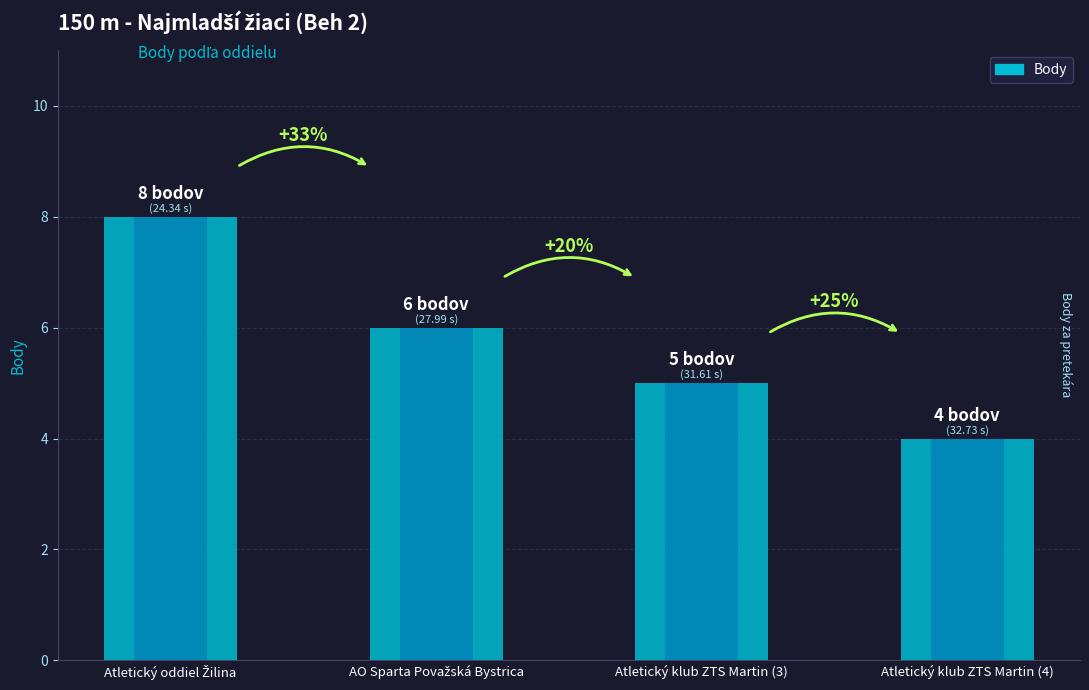

The chart shows a value of 6 at AO Sparta Považská Bystrica. True or false?

True